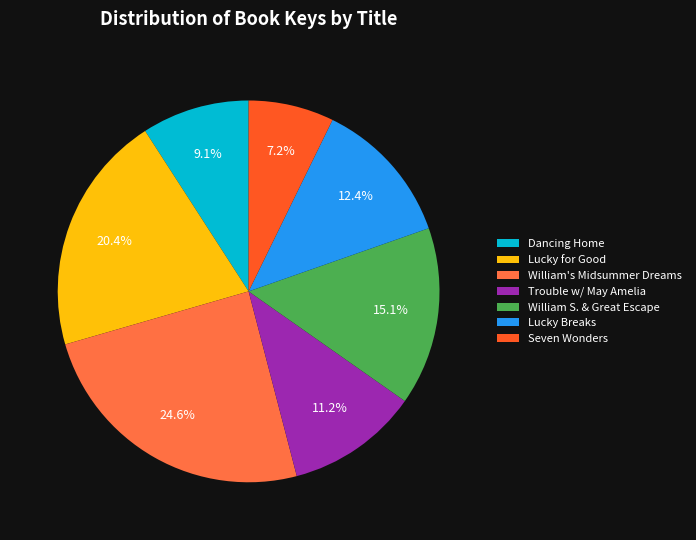

Approximately how many times larger is the value at Lucky Breaks compared to Trouble w/ May Amelia?

1.1